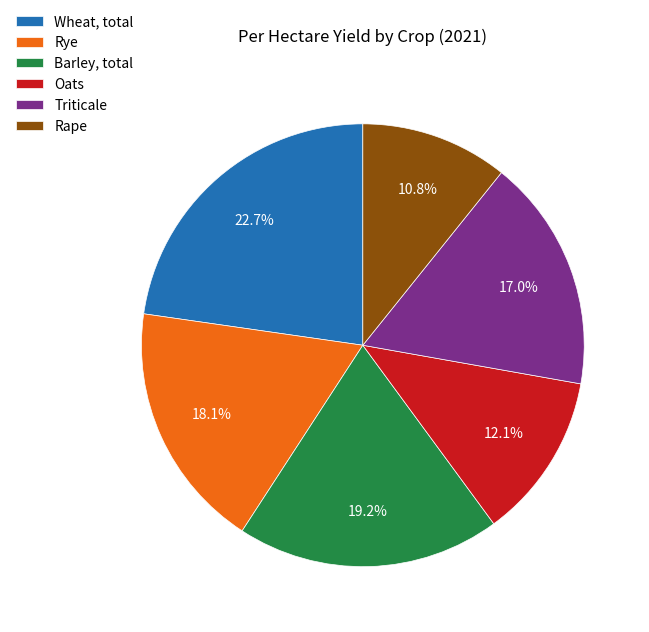

Rank the categories by value from highest to lowest.

Wheat, total, Barley, total, Rye, Triticale, Oats, Rape